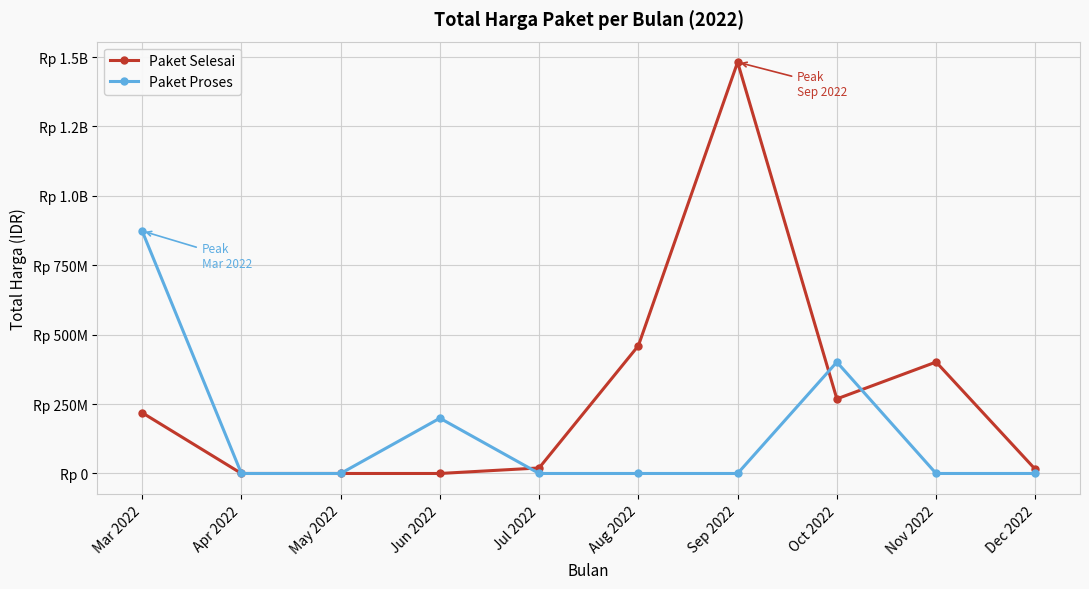

What is the difference between the maximum and minimum values in the Paket Proses series?

873621780